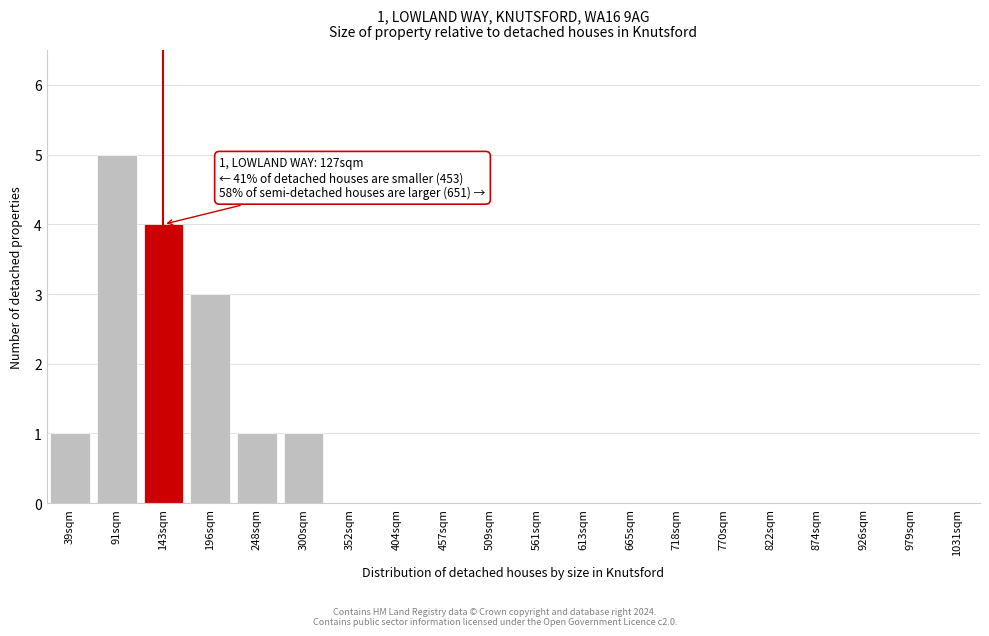

Reading left to right, list all the values displayed in this chart.

39sqm=1	91sqm=5	143sqm=4	196sqm=3	248sqm=1	300sqm=1	352sqm=0	404sqm=0	457sqm=0	509sqm=0	561sqm=0	613sqm=0	665sqm=0	718sqm=0	770sqm=0	822sqm=0	874sqm=0	926sqm=0	979sqm=0	1031sqm=0